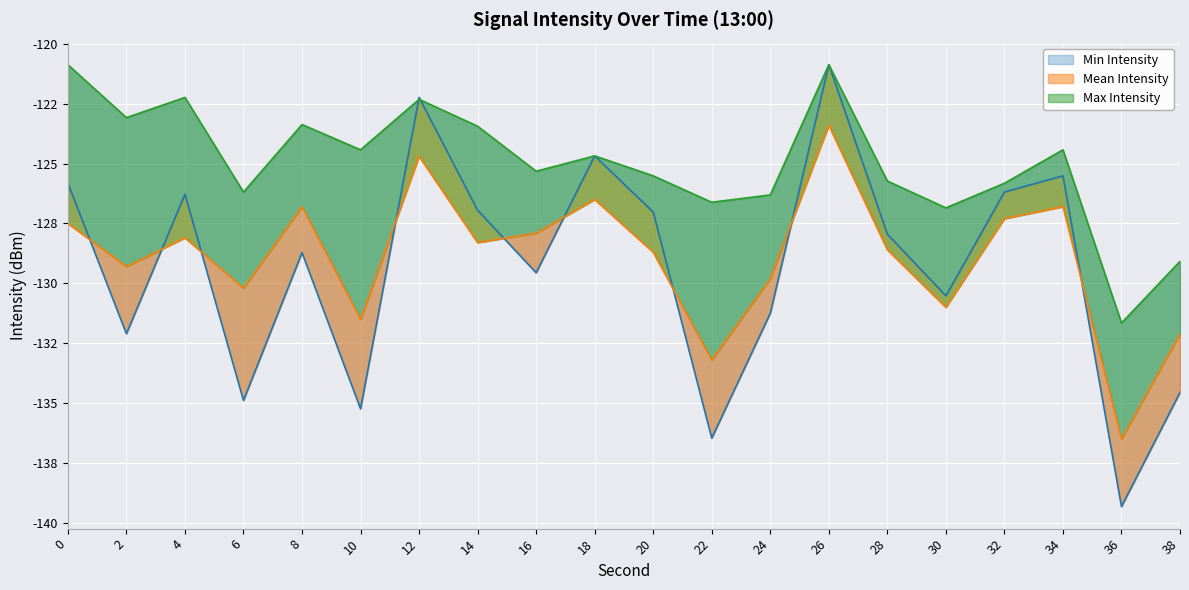

Where is the first local maximum for Min Intensity?

4